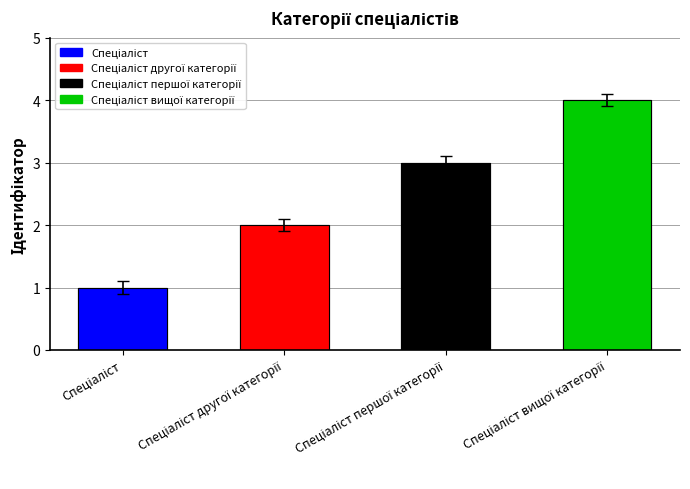

What is the sum of all values?

10